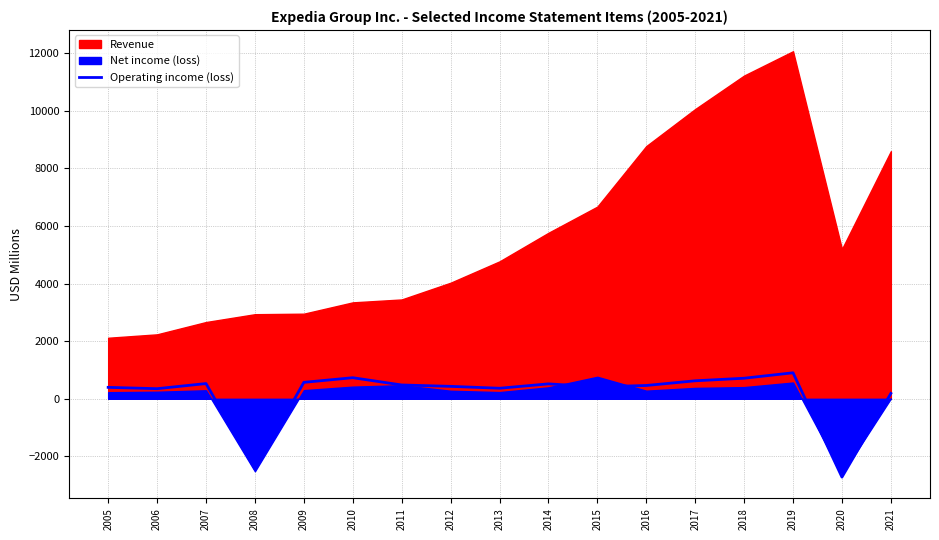

The Operating income (loss) series shows 1450 at 2019. True or false?

False